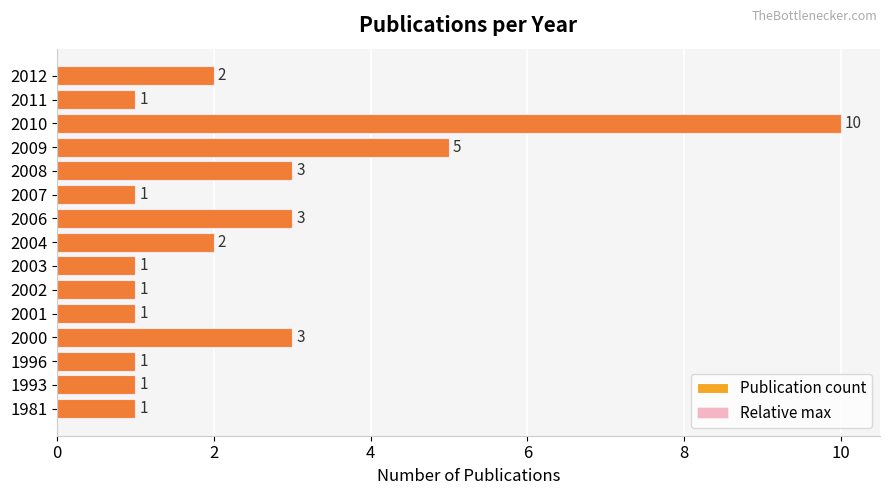

List the series in order of their peak value, lowest first.

Publication count, Relative max